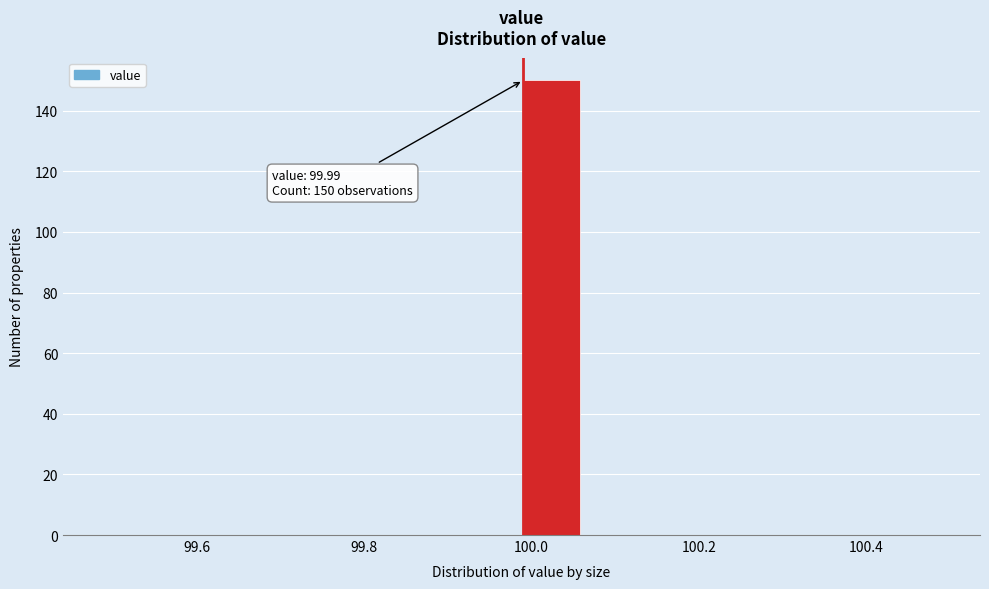

Around what value on the x-axis is the tallest bar? Give the approximate position of its centre, as read against the axis.

100.02